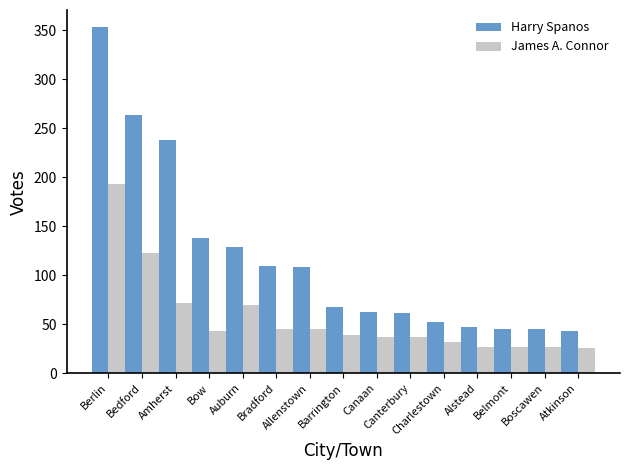

What is the difference between the second highest and second lowest values in the Harry Spanos series?

219